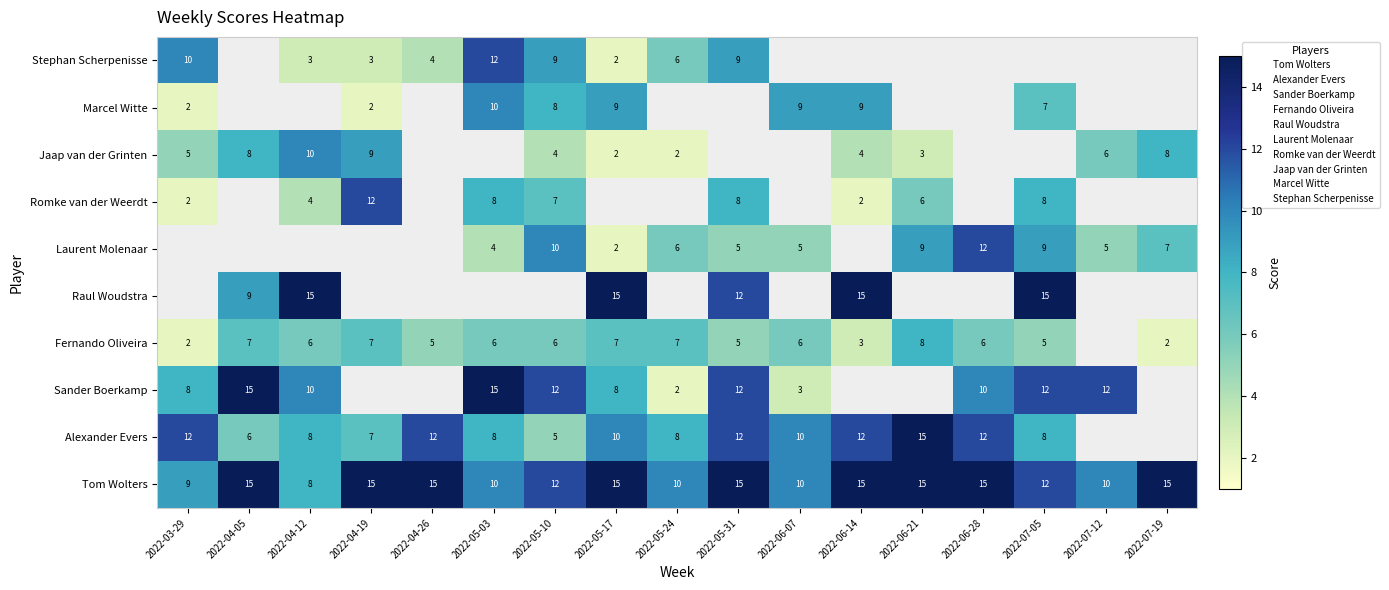

Is the value of Sander Boerkamp at 2022-04-12 greater than the value of Raul Woudstra at 2022-03-29?

No